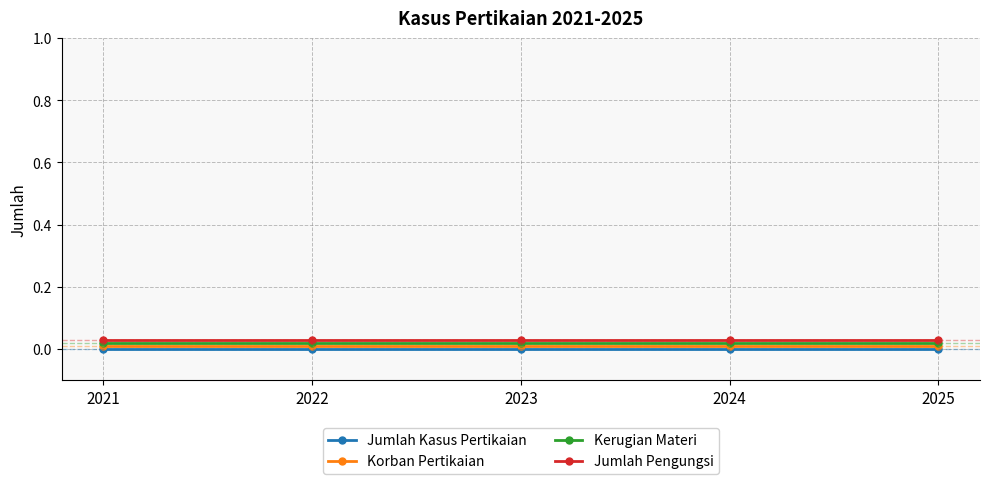

At which label does Korban Pertikaian reach its peak?

2021